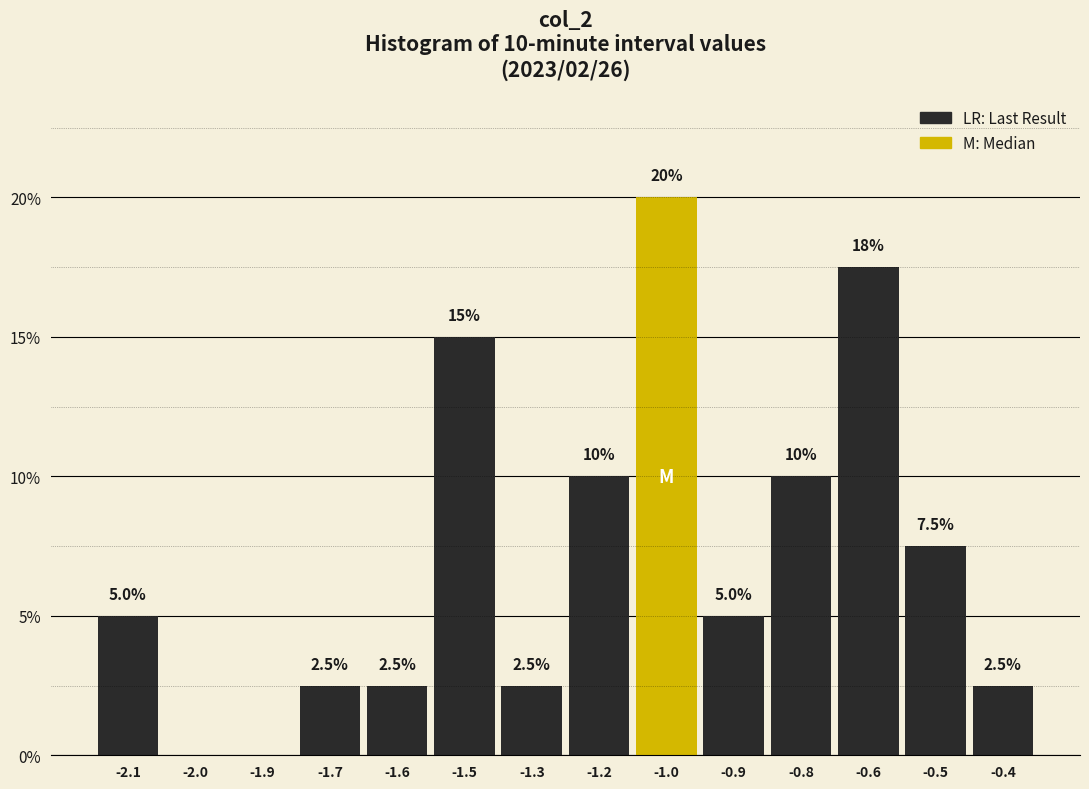

Reading left to right, transcribe all the data shown in this chart.

-2.1=5.0	-2.0=0.0	-1.9=0.0	-1.7=2.5	-1.6=2.5	-1.5=15.0	-1.3=2.5	-1.2=10.0	-1.0=20.0	-0.9=5.0	-0.8=10.0	-0.6=17.5	-0.5=7.5	-0.4=2.5